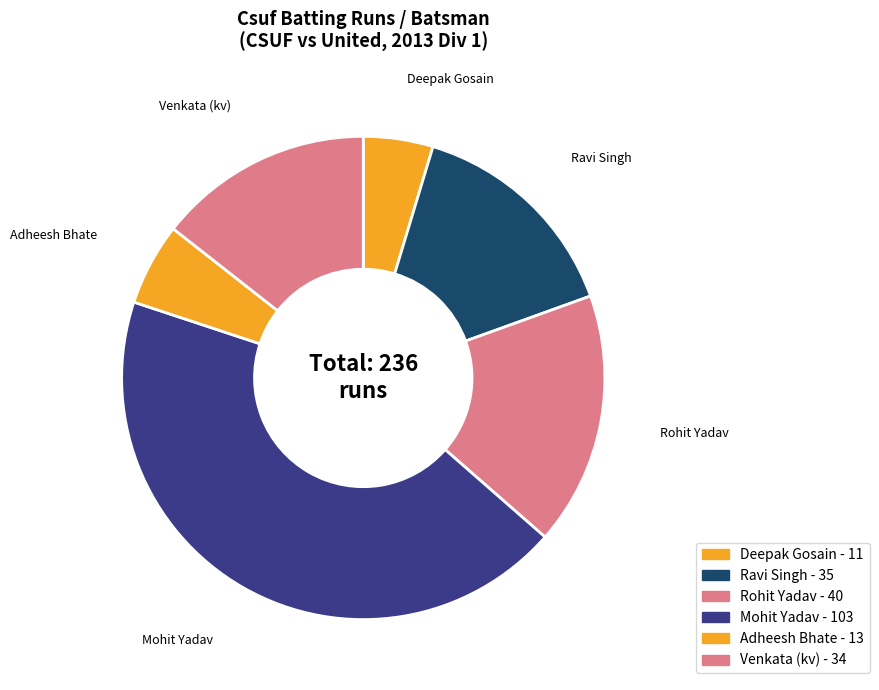

Count the number of slices in the pie.

6